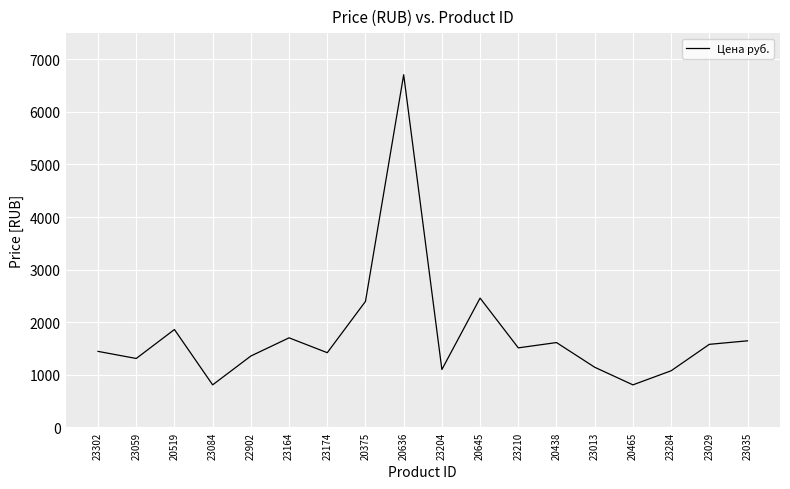

What is the difference between the maximum and minimum values?

5902